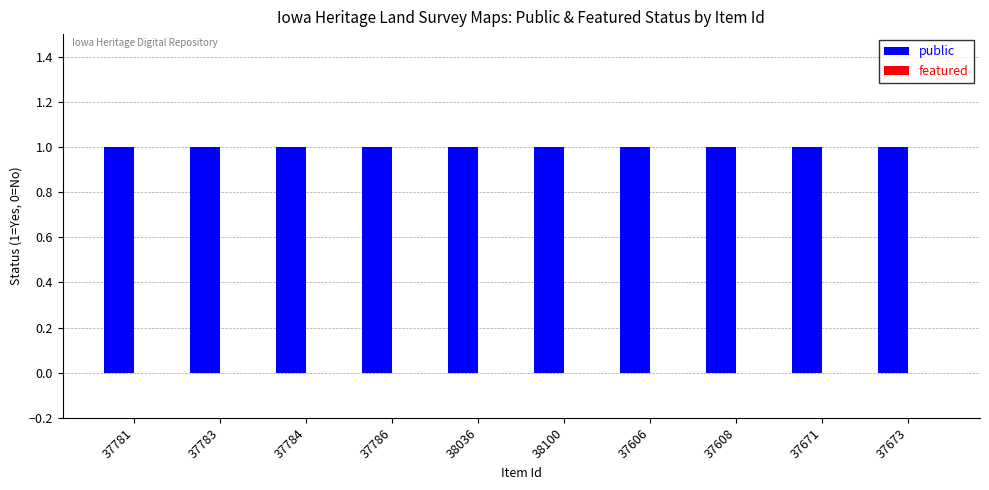

Which category has the lowest value across all series?

37781